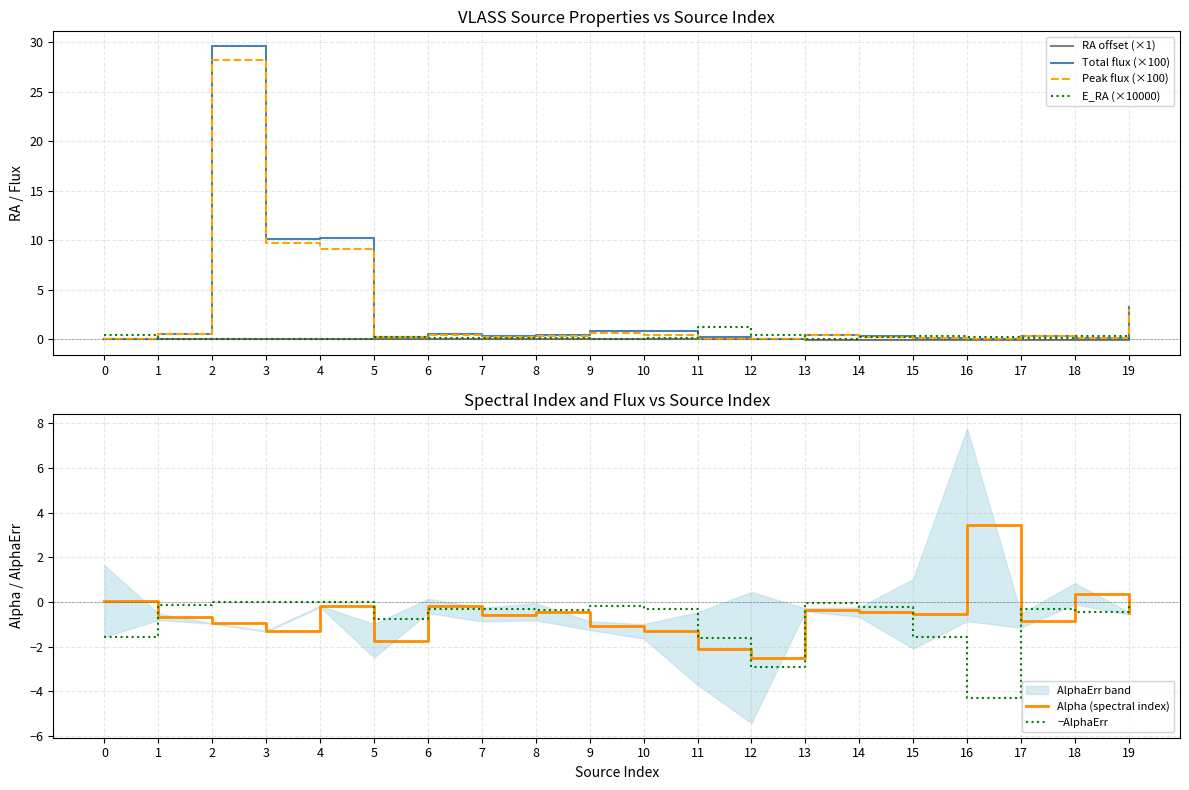

Rank the categories by Alpha (spectral index) value from lowest to highest.

12, 11, 5, 10, 3, 9, 2, 17, 1, 7, 15, 19, 14, 8, 13, 4, 6, 0, 18, 16